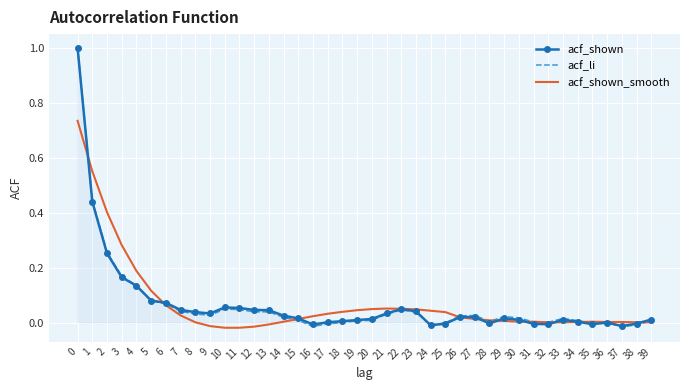

Which series changed the most between 25 and 38?

acf_shown_smooth